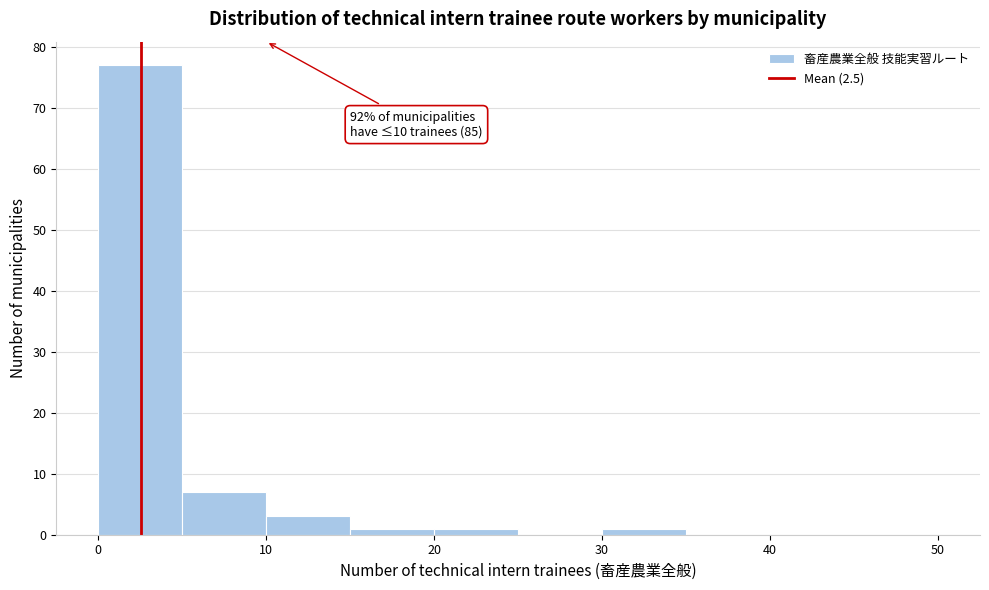

Which range on the x-axis has the tallest bar?

0 to 5